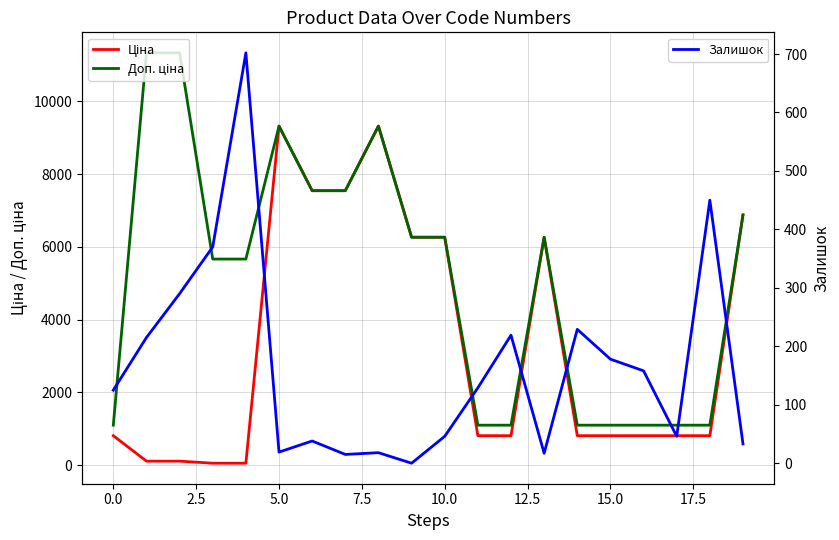

Rank the series at 2.5 from highest to lowest value.

Доп. ціна, Залишок, Ціна